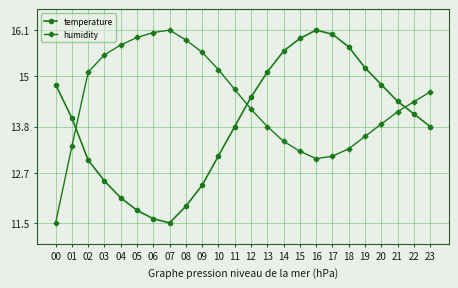

What is the minimum value for temperature?

11.5